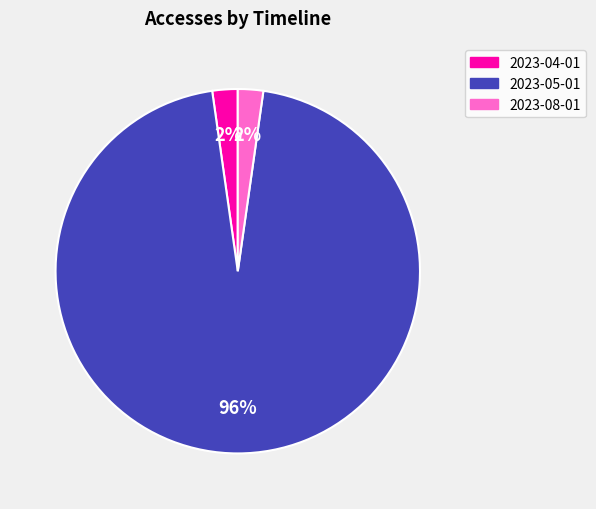

To the nearest percent, what is the average slice percentage?

33%